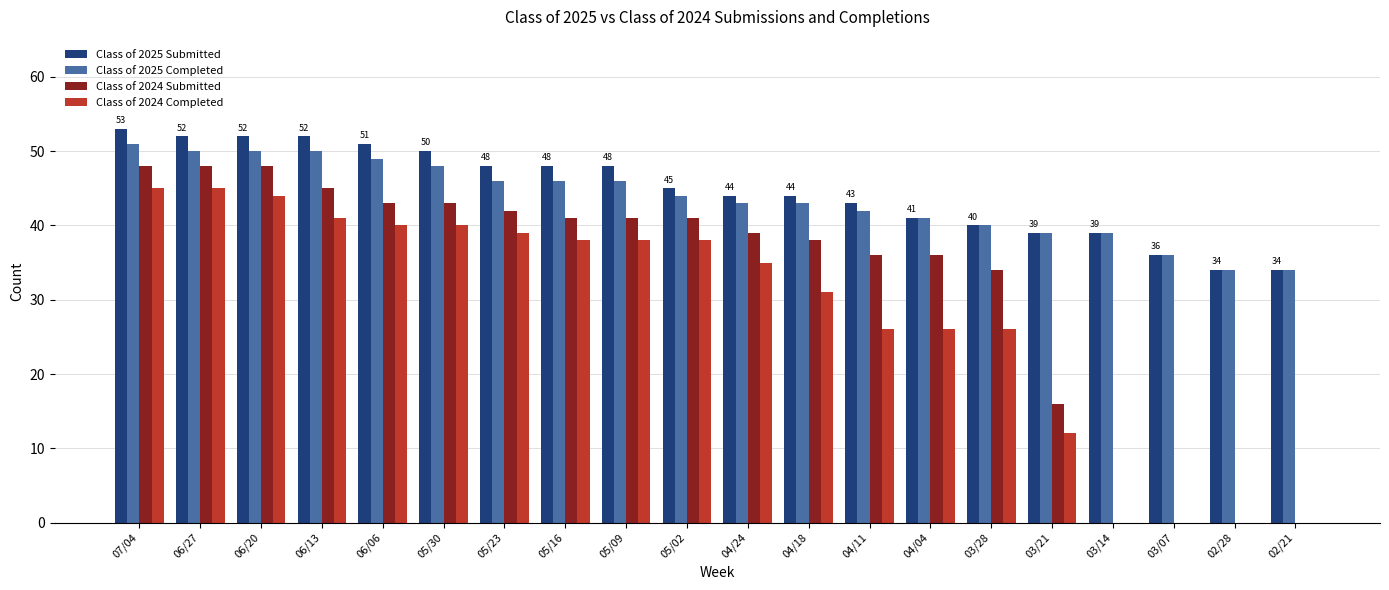

What value does the Class of 2024 Submitted series have at 04/04, to the nearest 5?

35